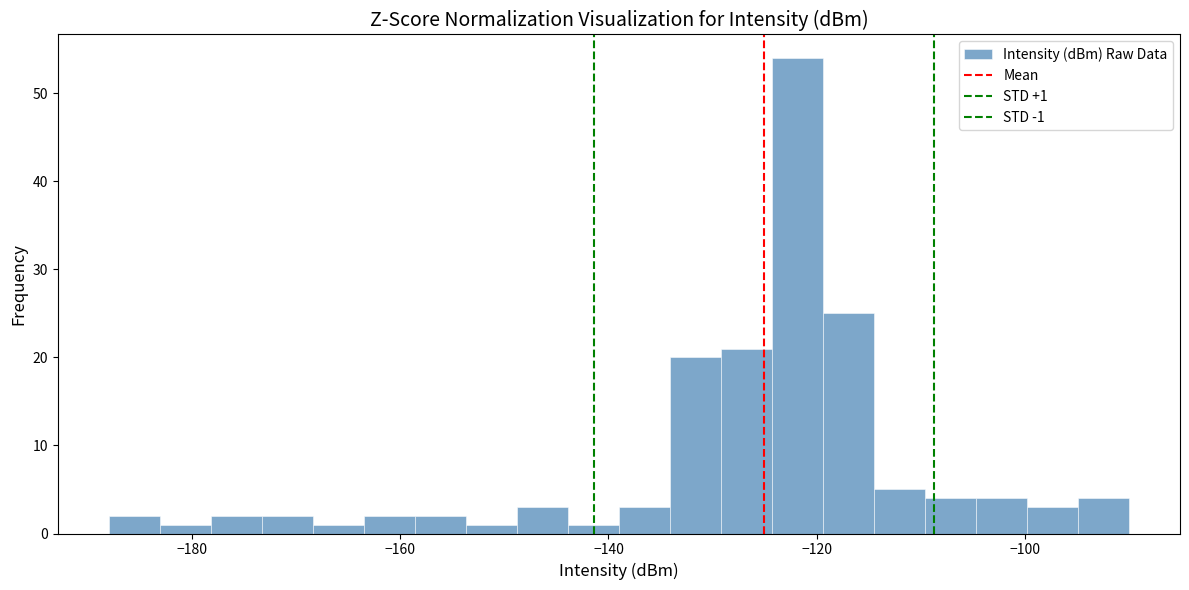

Read against the x-axis, roughly where is the centre of the tallest bar?

-122